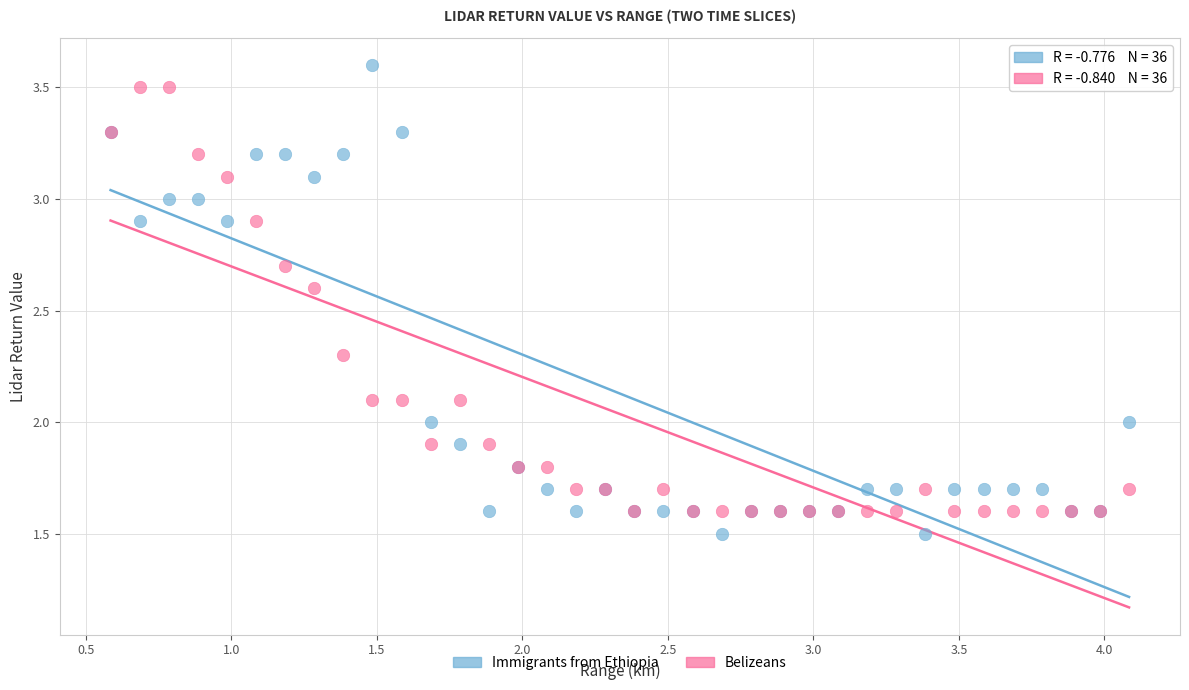

What are all the series names shown in the legend?

Immigrants from Ethiopia, Belizeans